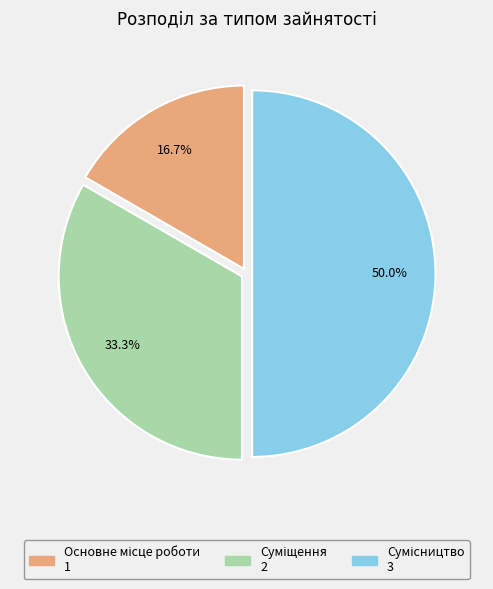

Rank the categories by value from lowest to highest.

Основне місце роботи, Суміщення, Сумісництво